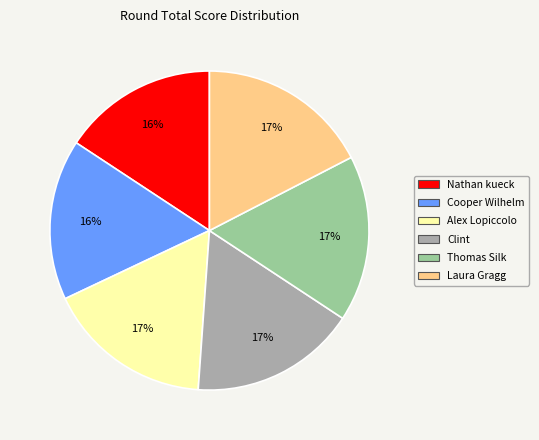

Count the number of slices in the pie.

6